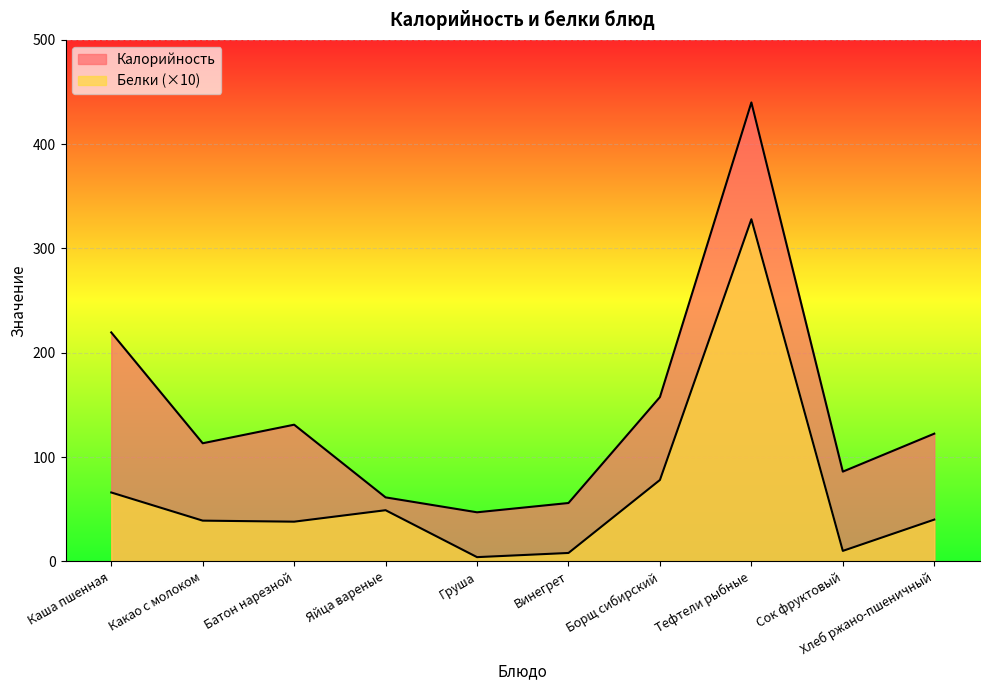

The value of Белки at Сок фруктовый is 10.0. True or false?

True